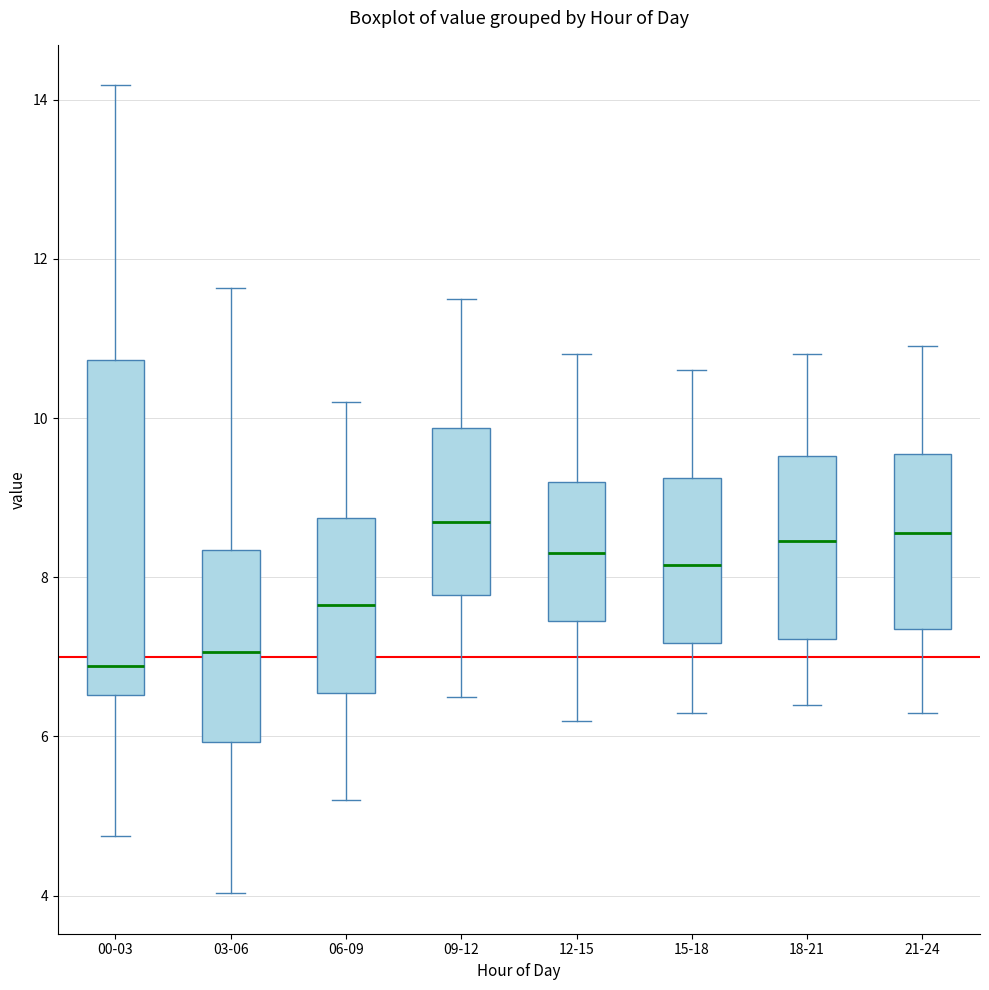

Which box is the tallest, from its lower edge to its upper edge?

00-03